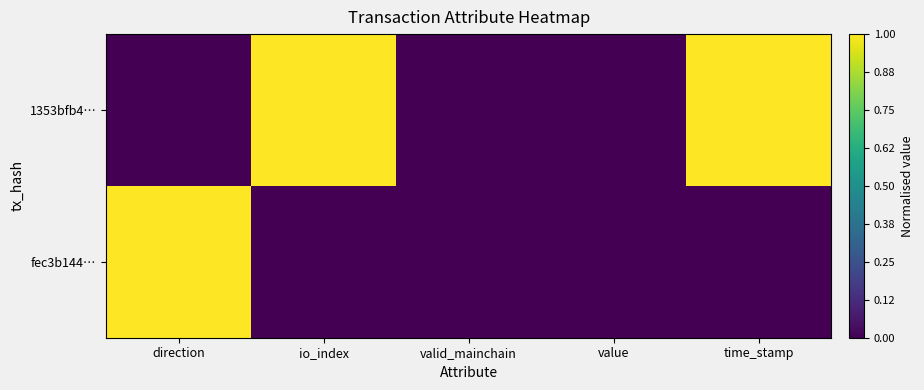

Reading left to right, list all the values displayed in this chart.

1353bfb4…: direction=0	io_index=1	valid_mainchain=0	value=0	time_stamp=1
fec3b144…: direction=1	io_index=0	valid_mainchain=0	value=0	time_stamp=0